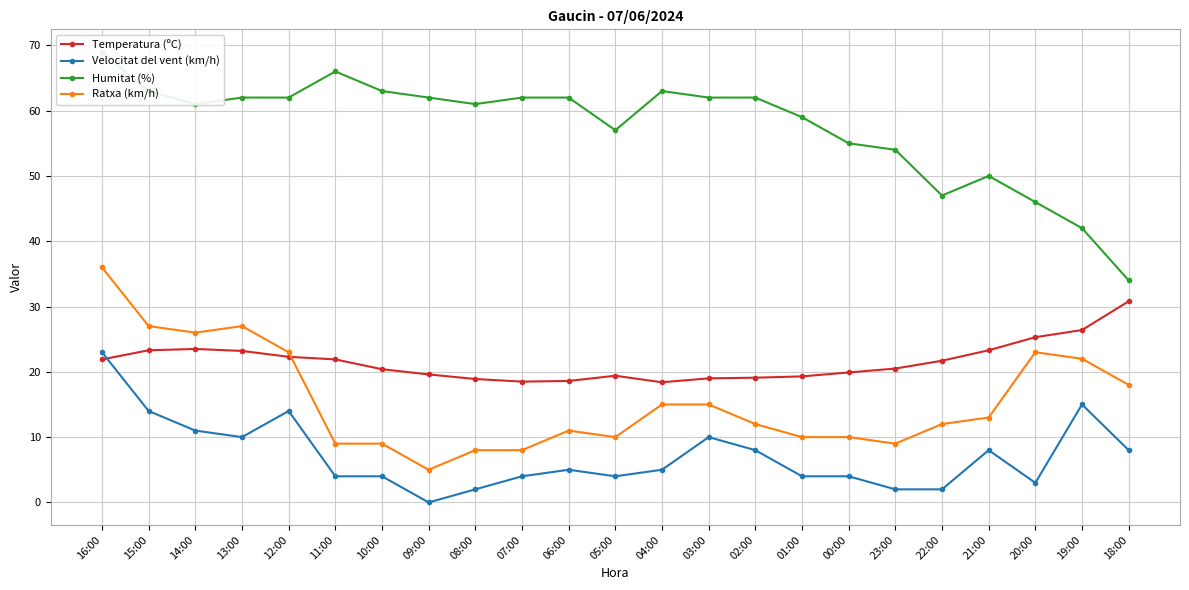

Where does the Ratxa (km/h) series first go above 12?

16:00